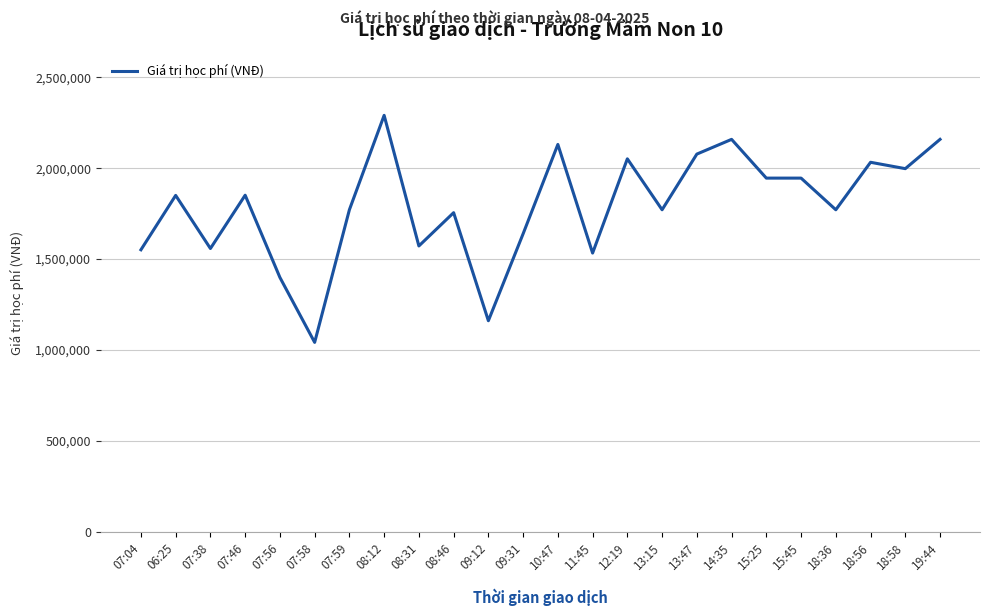

What is the difference between the maximum and minimum values?

1248000